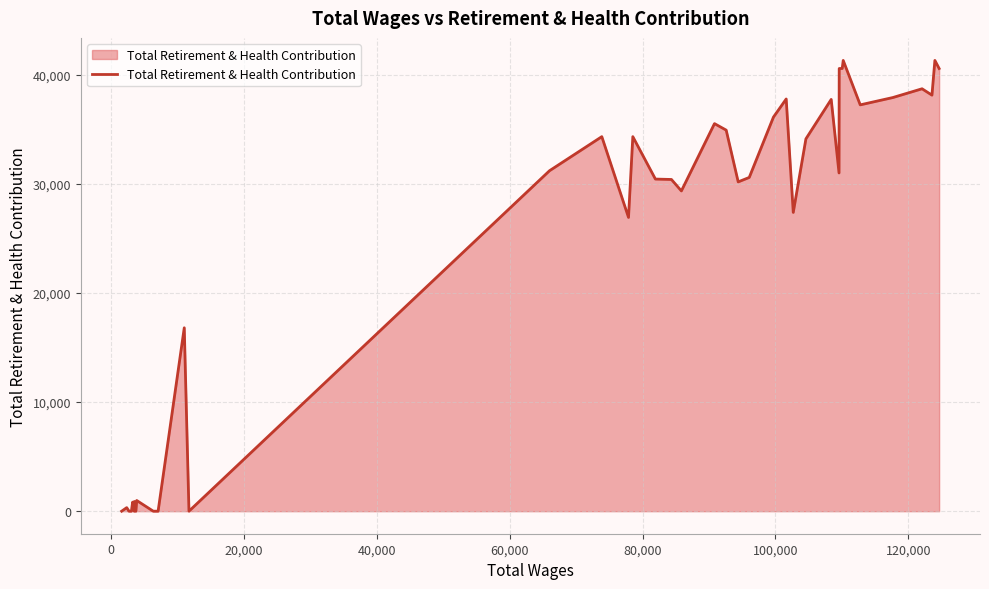

What is the sum of all values?

928624